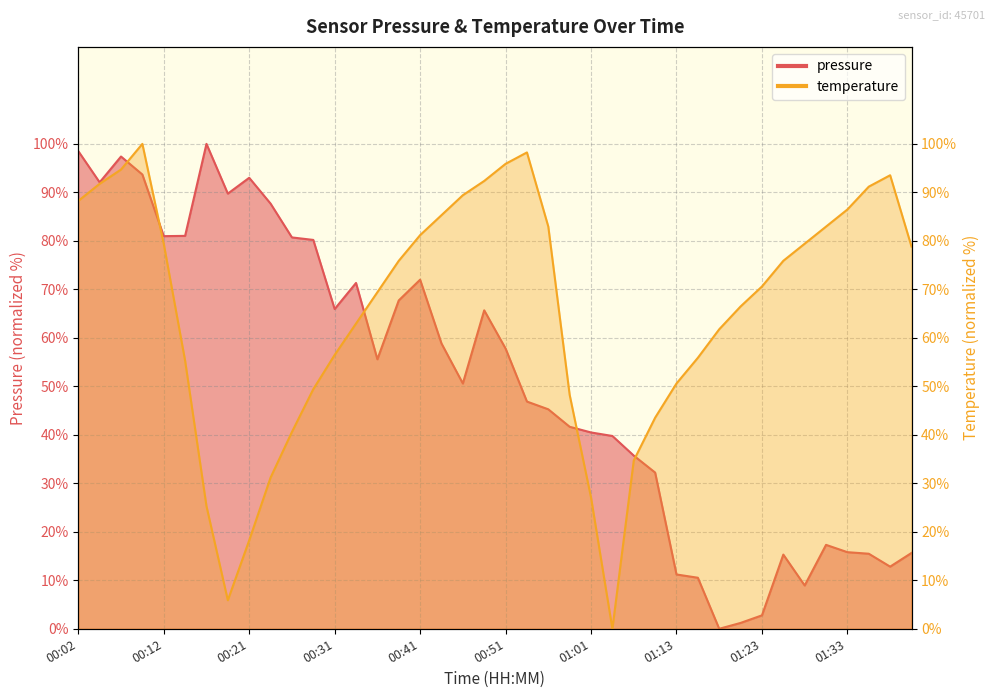

What is the label of the 25th point from the right?

00:39